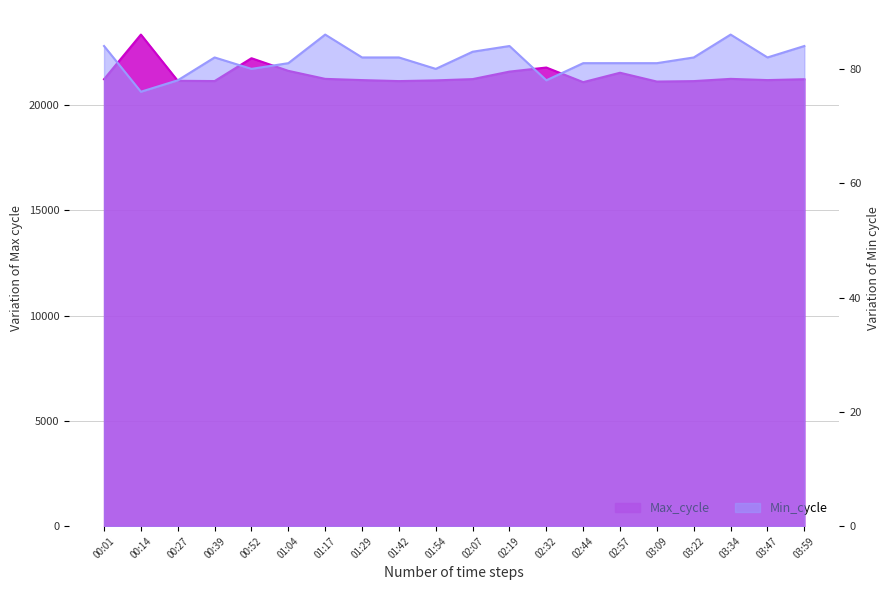

At which label is Max_cycle closest to 22221?

00:52